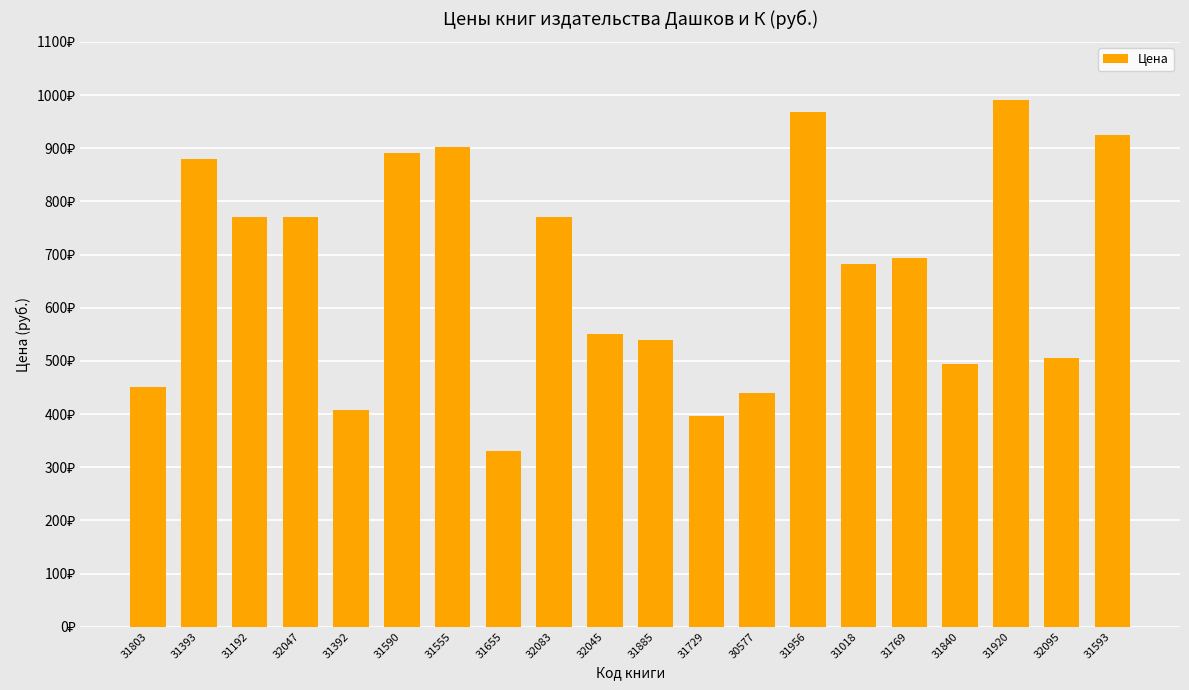

Does the chart contain any negative values?

No